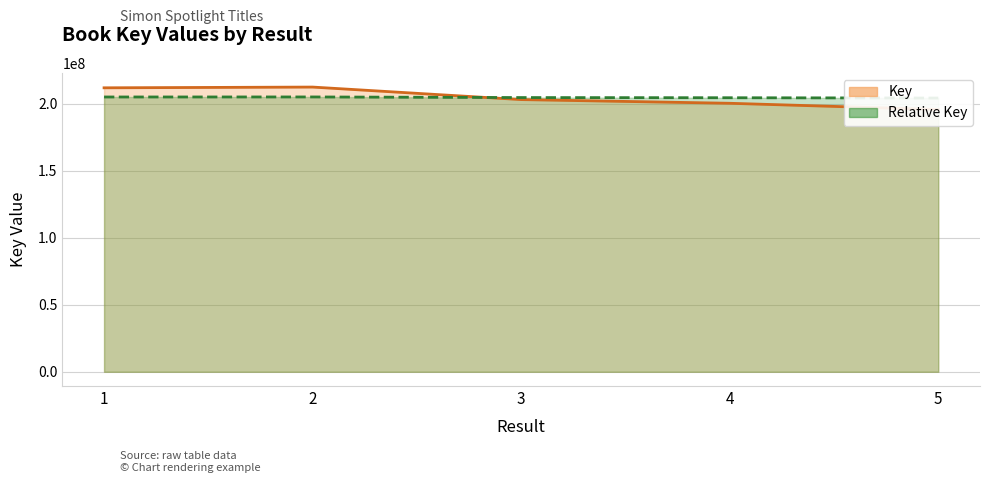

Where do Relative Key and Key first cross each other?

2 and 3